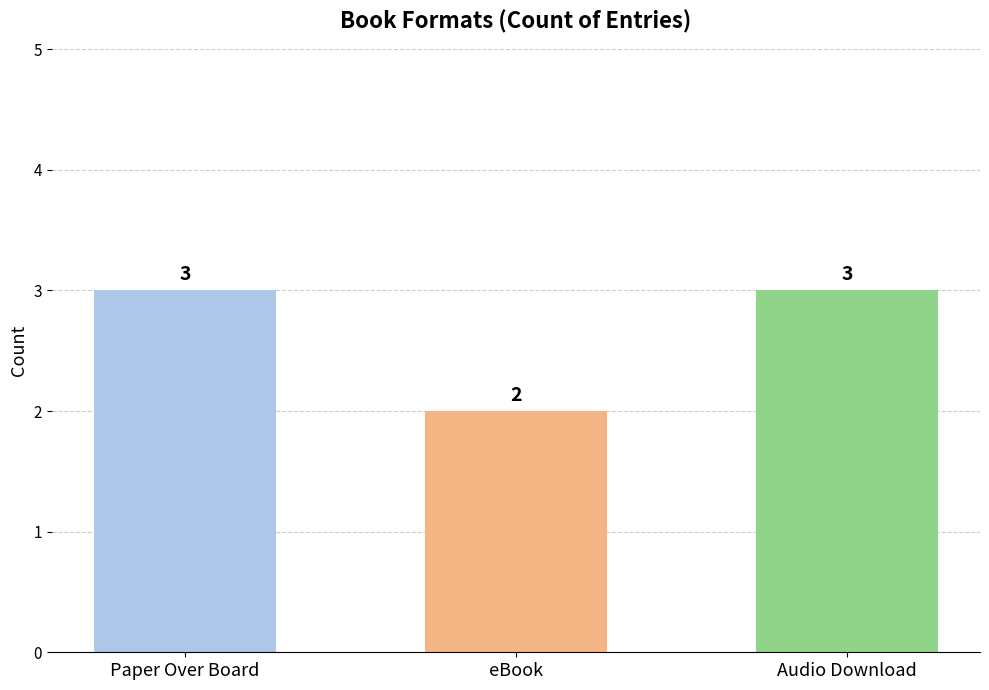

Reading left to right, list all the values displayed in this chart.

3	2	3